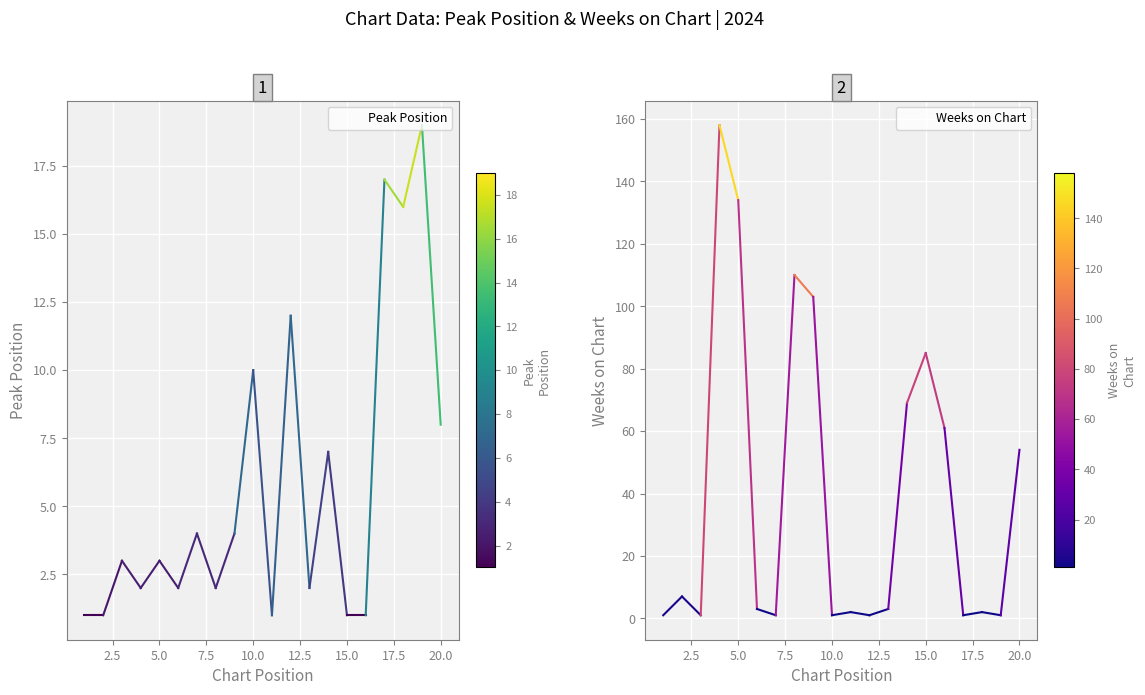

Where is Weeks on Chart nearest to the value 79?

15.0